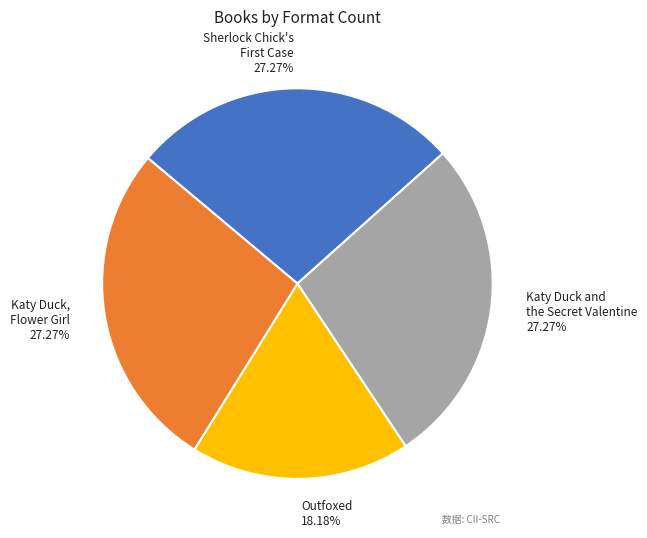

How much of the chart is everything except Katy Duck, Flower Girl?

72.7%